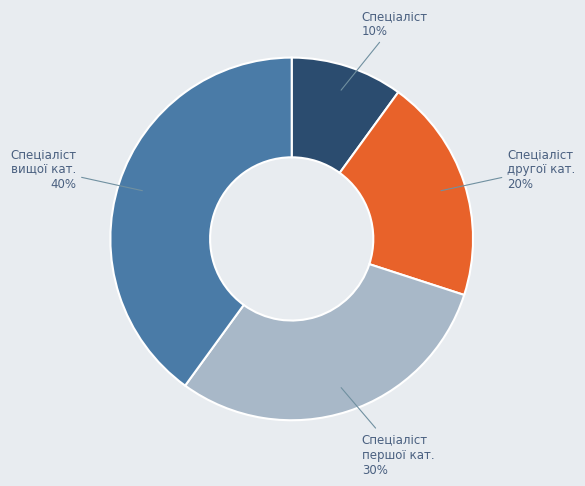

How many slices are in this pie chart?

4